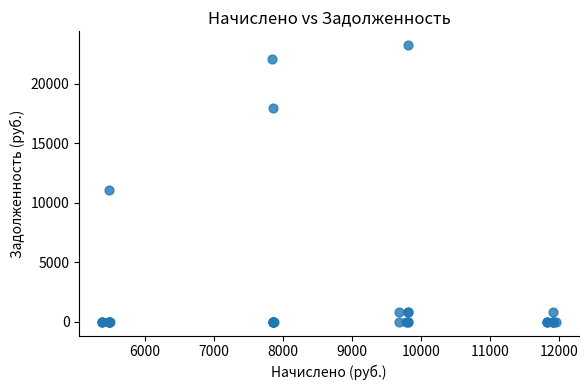

What Y value in the scatter plot is closest to 11619?

11040.4